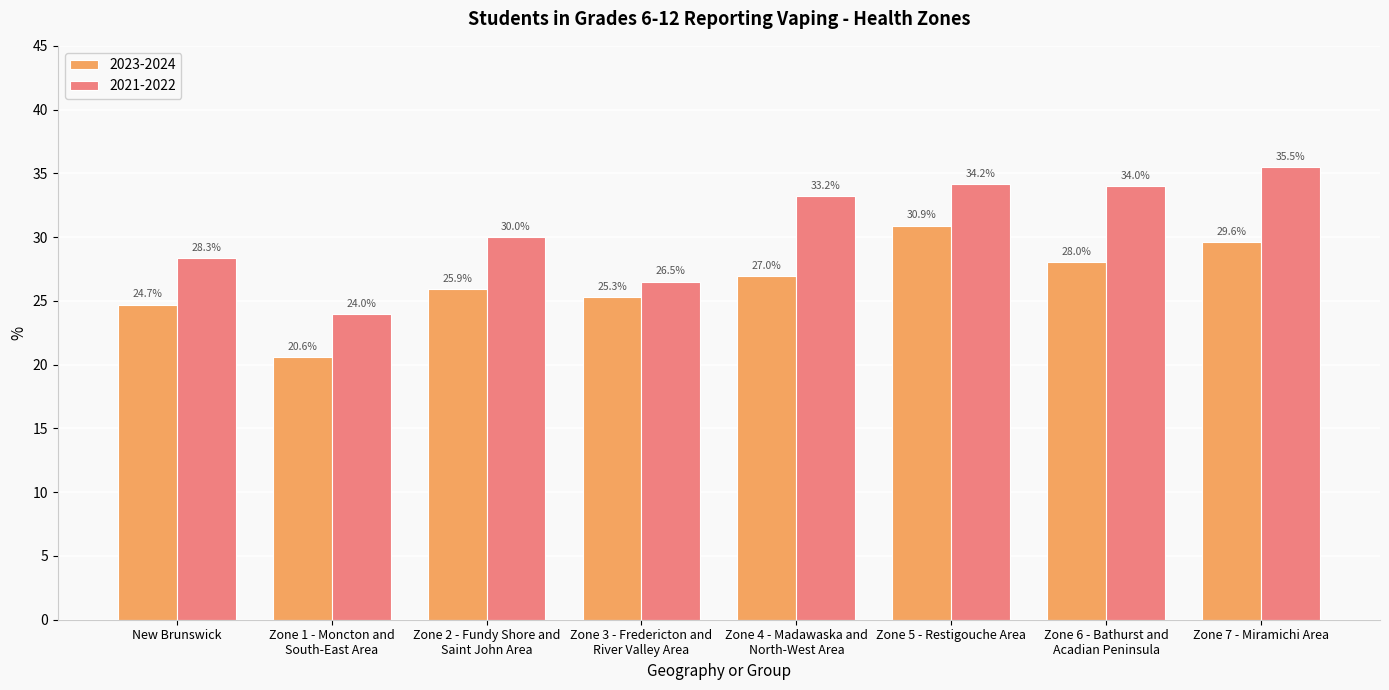

What position from the left is Zone 7 - Miramichi Area?

8